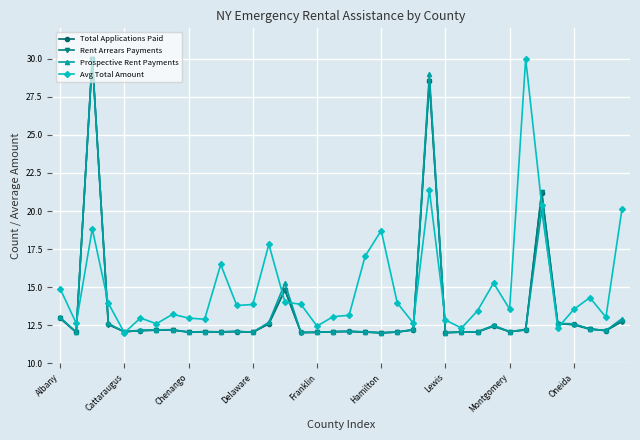

How many categories are shown in the chart?

36